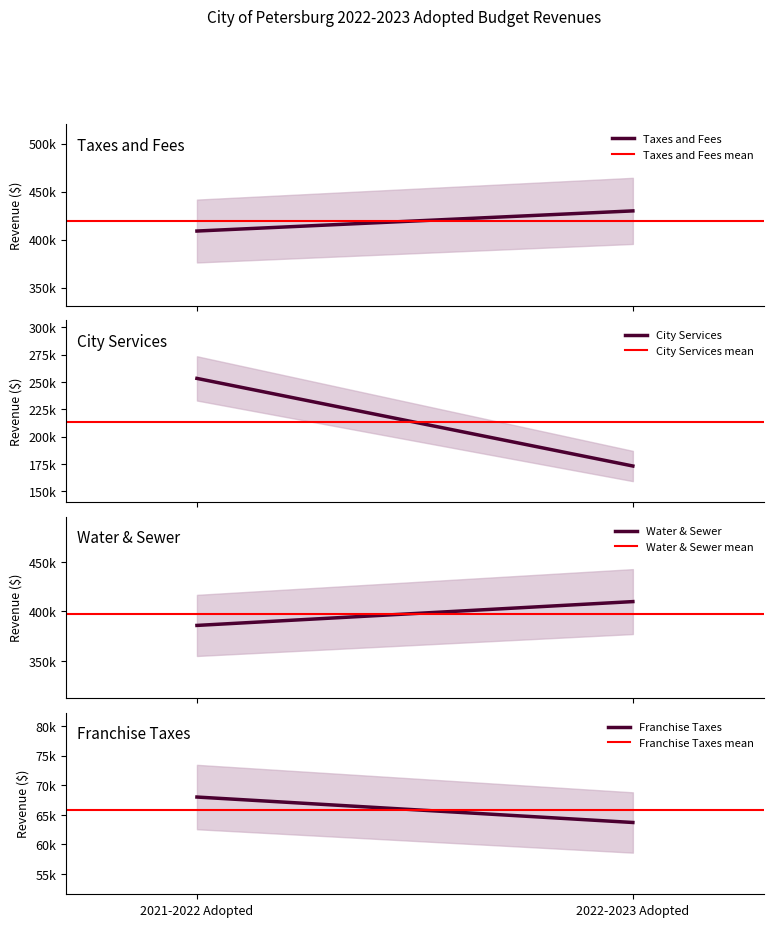

What is the sum of all Water & Sewer values?

795638